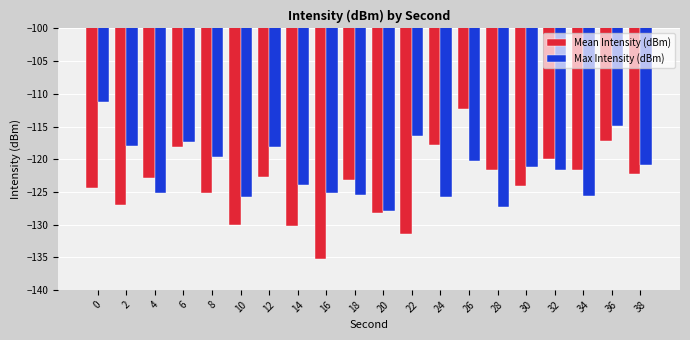

What are all the series names shown in the legend?

Mean Intensity (dBm), Max Intensity (dBm)